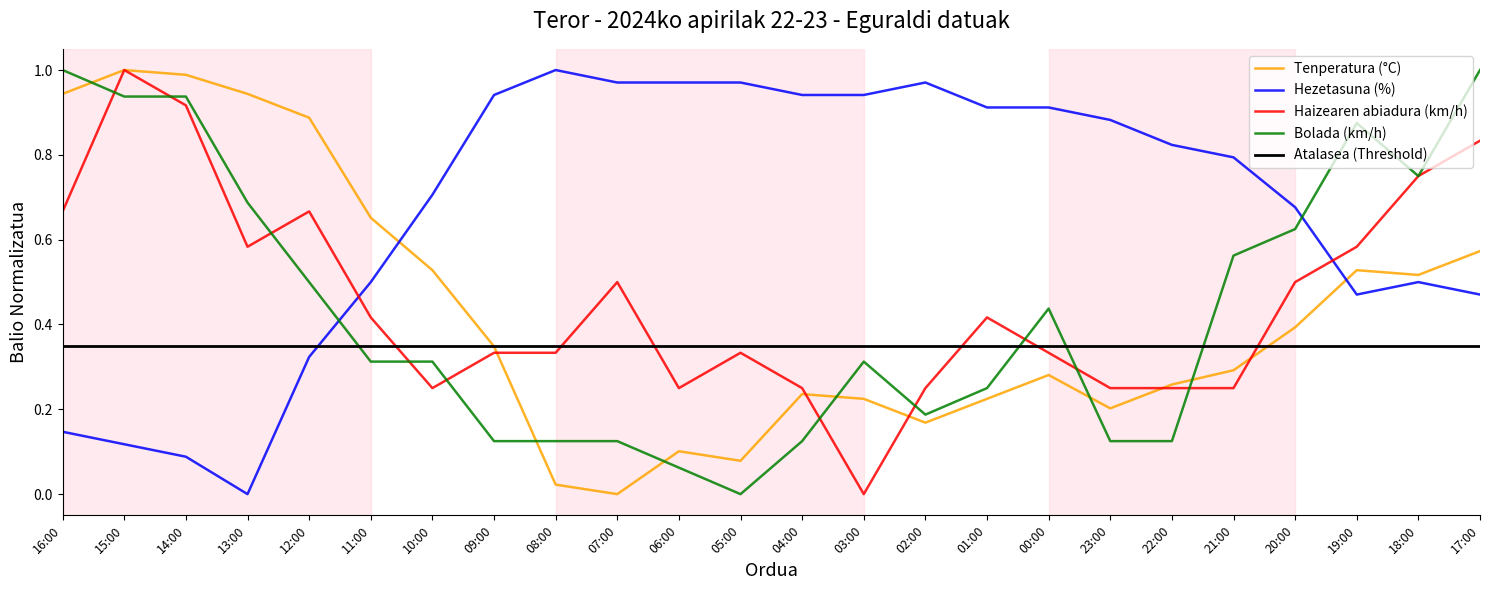

At how many categories does at least one series exceed 0?

24